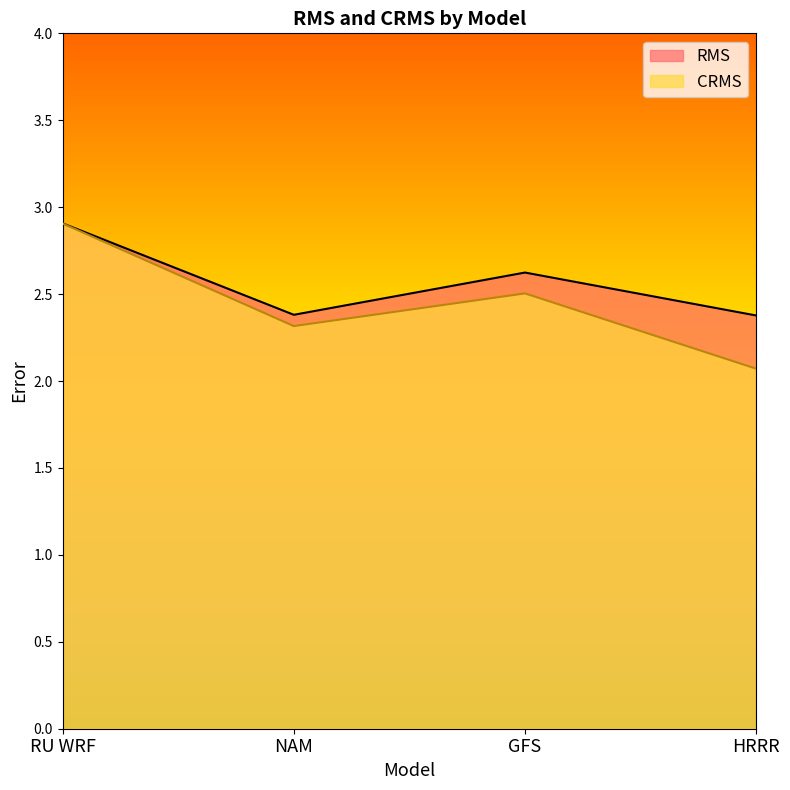

True or false: CRMS has more than 0 interior local peaks.

True